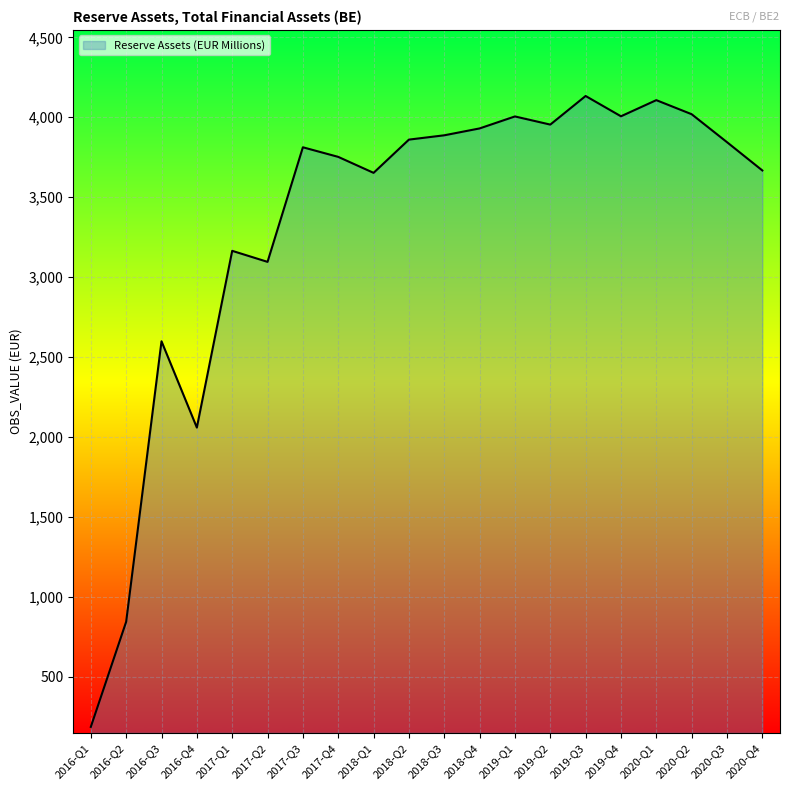

What is the change in value from 2018-Q1 to 2020-Q2?

+367